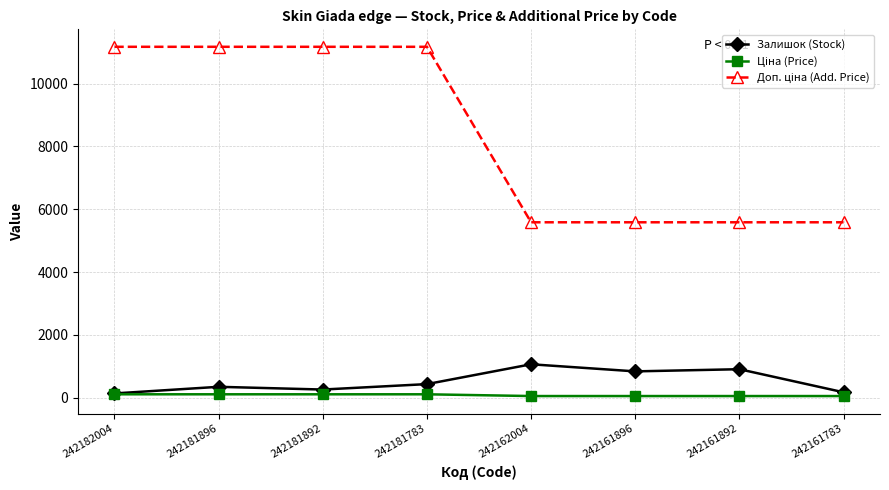

Is this an area chart (filled region under the line)?

No